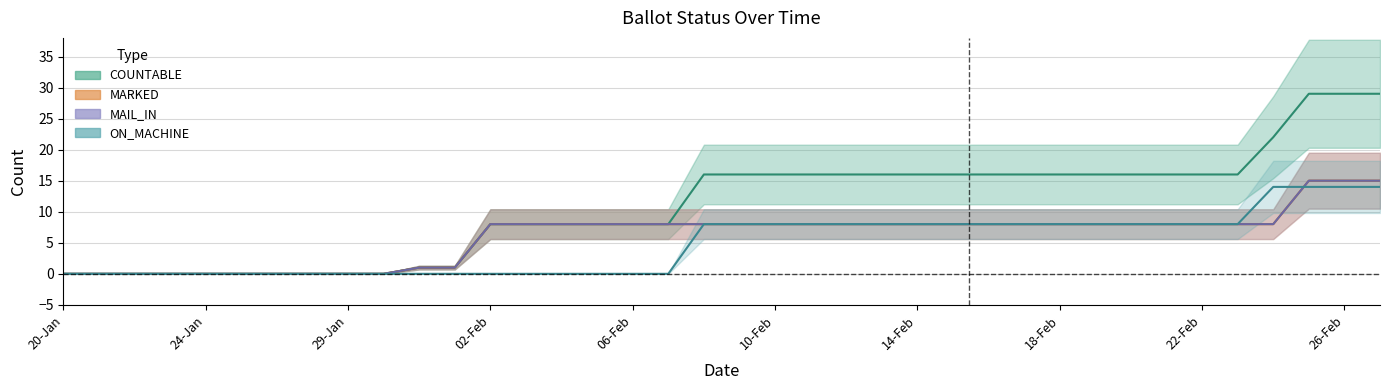

Is it true that COUNTABLE equals 4 at 02-Feb?

False